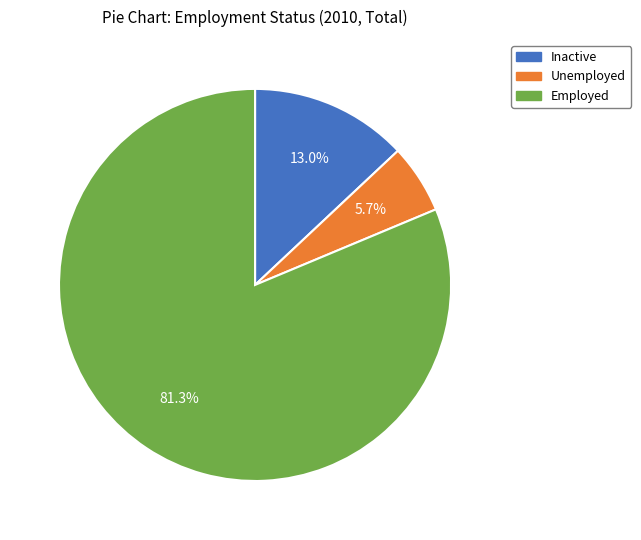

Which slice represents more than half of the pie?

Employed